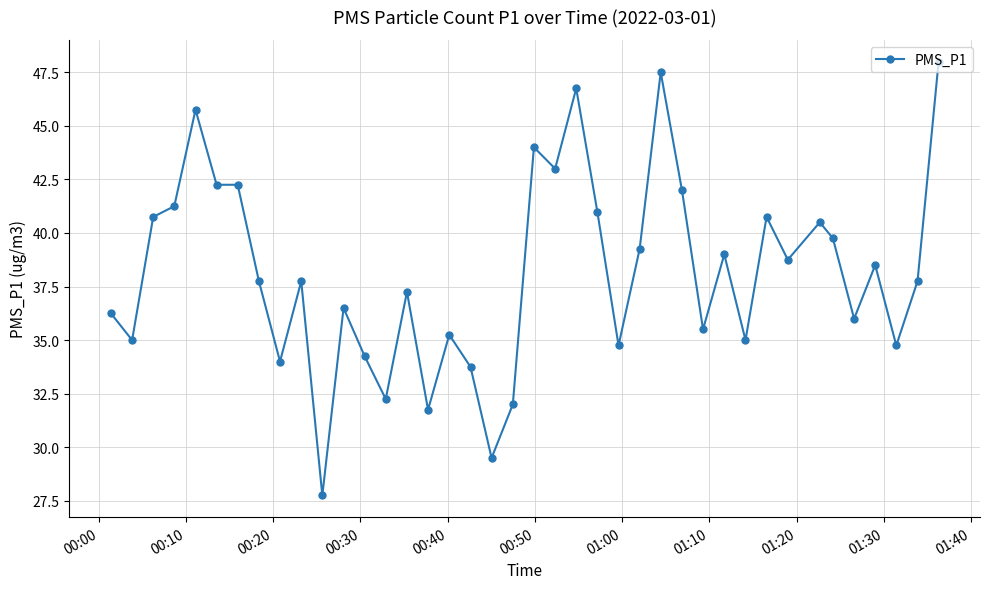

How many series are shown in this chart?

1